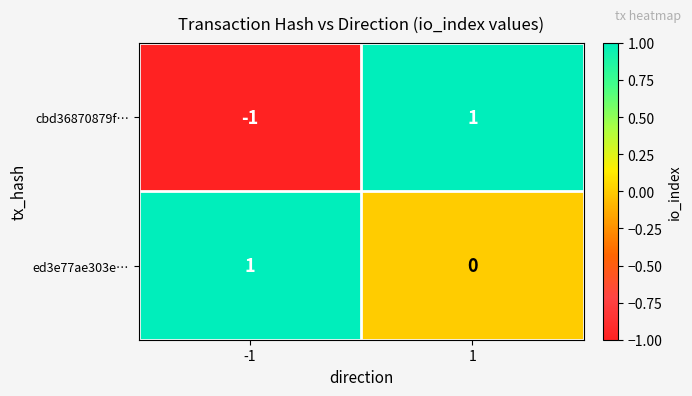

Rank the series by their average value, from highest to lowest.

ed3e77ae303e…, cbd36870879f…